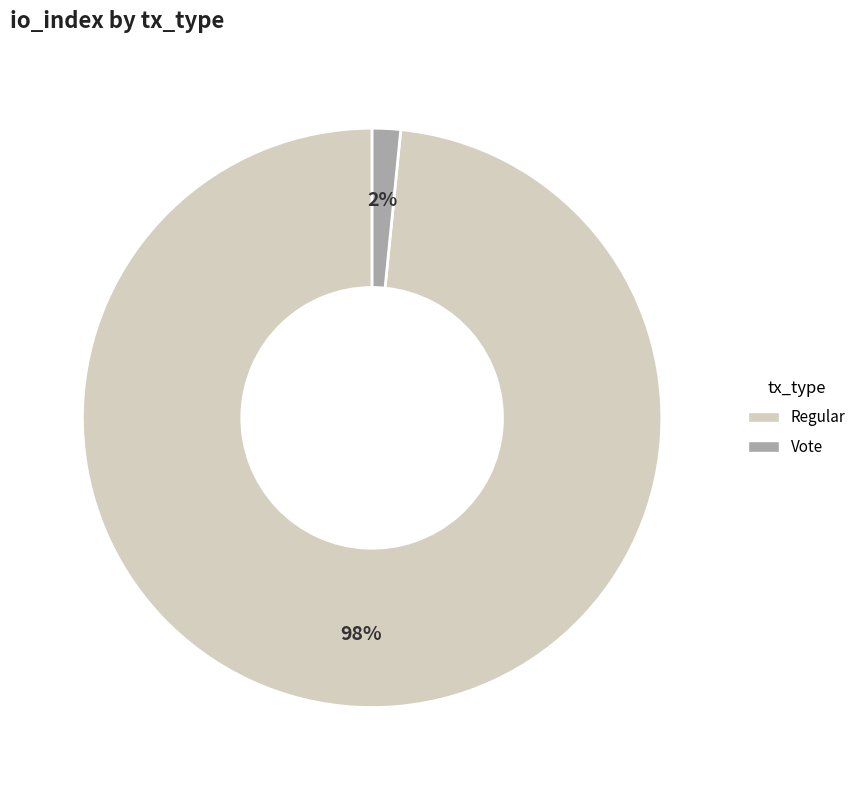

True or false: Regular accounts for 98% of the total.

True